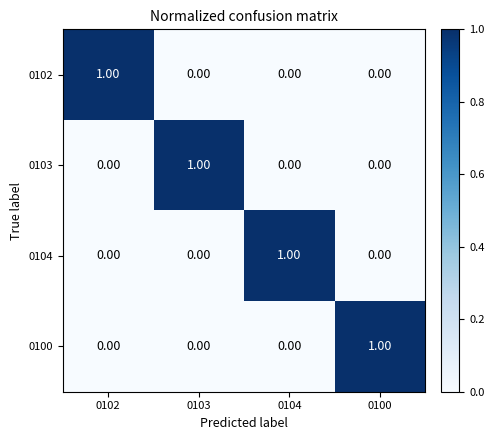

At how many categories does at least one series exceed 0?

4